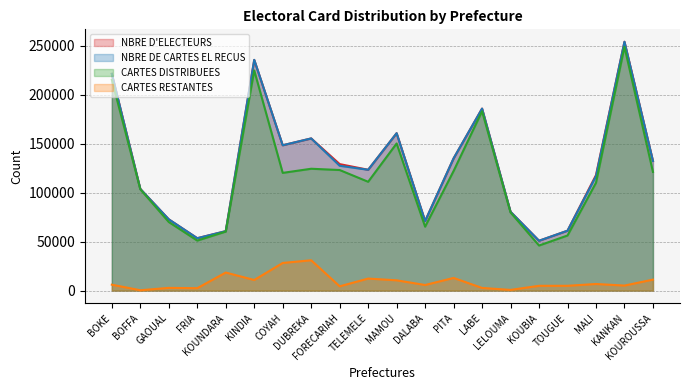

In NBRE D'ELECTEURS, how many points are higher than both neighbors (excluding endpoints)?

5